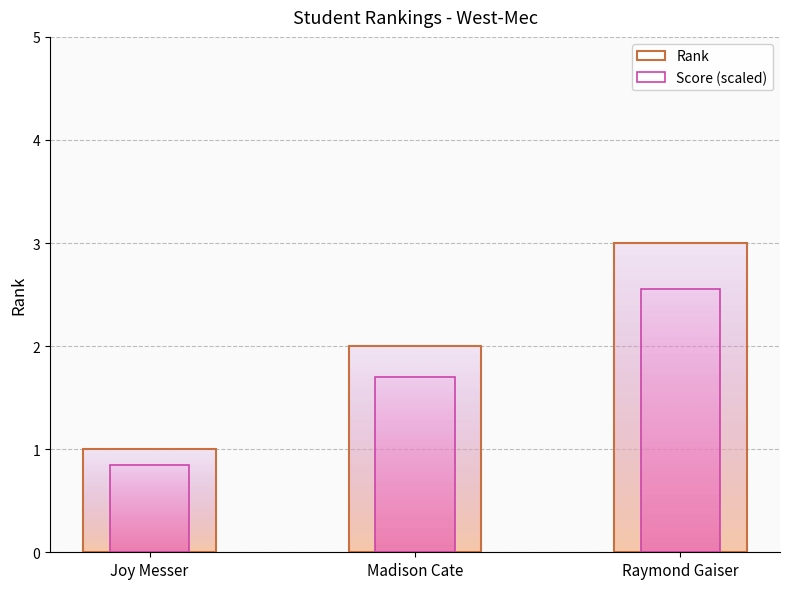

Reading right to left, list all the values displayed in this chart.

Rank: 3.0	2.0	1.0
Score (scaled): 2.5	1.7	0.8